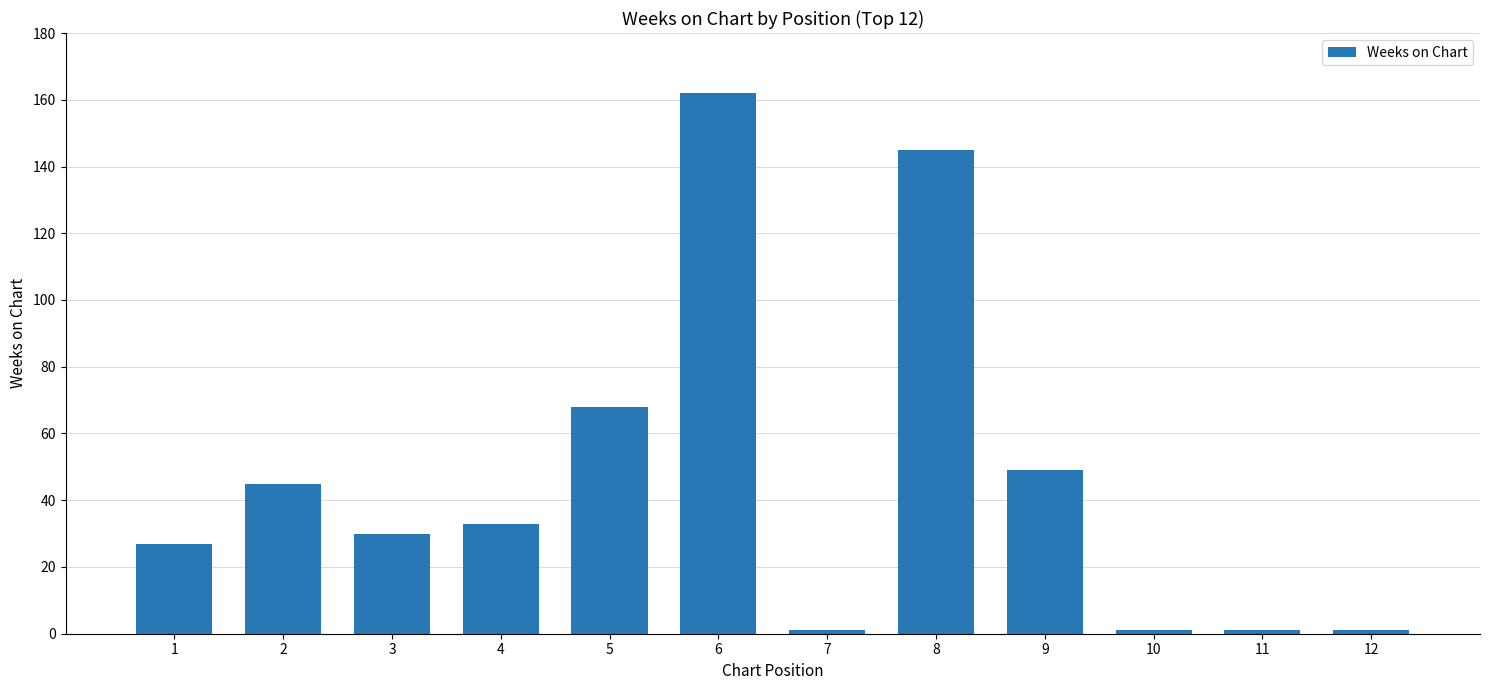

What is the maximum value shown in the chart?

162